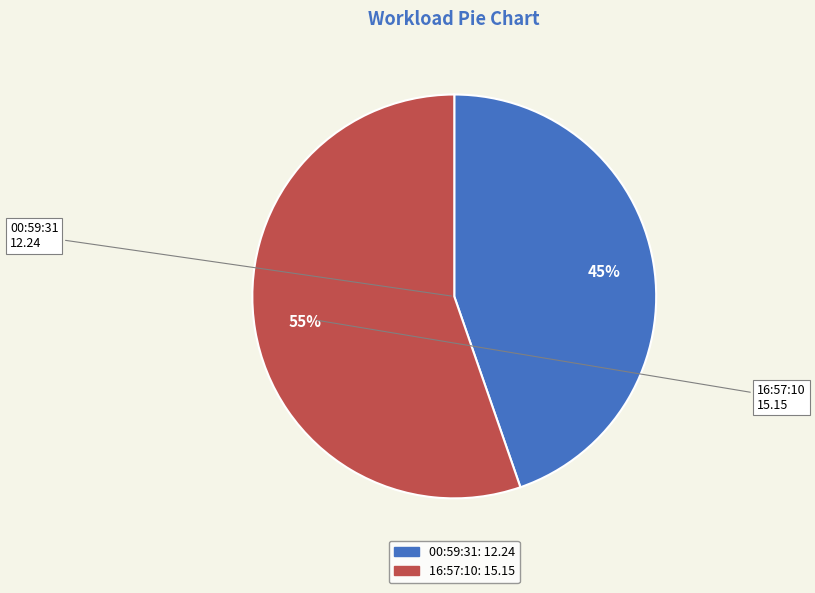

Is there any slice that represents more than half of the pie?

Yes